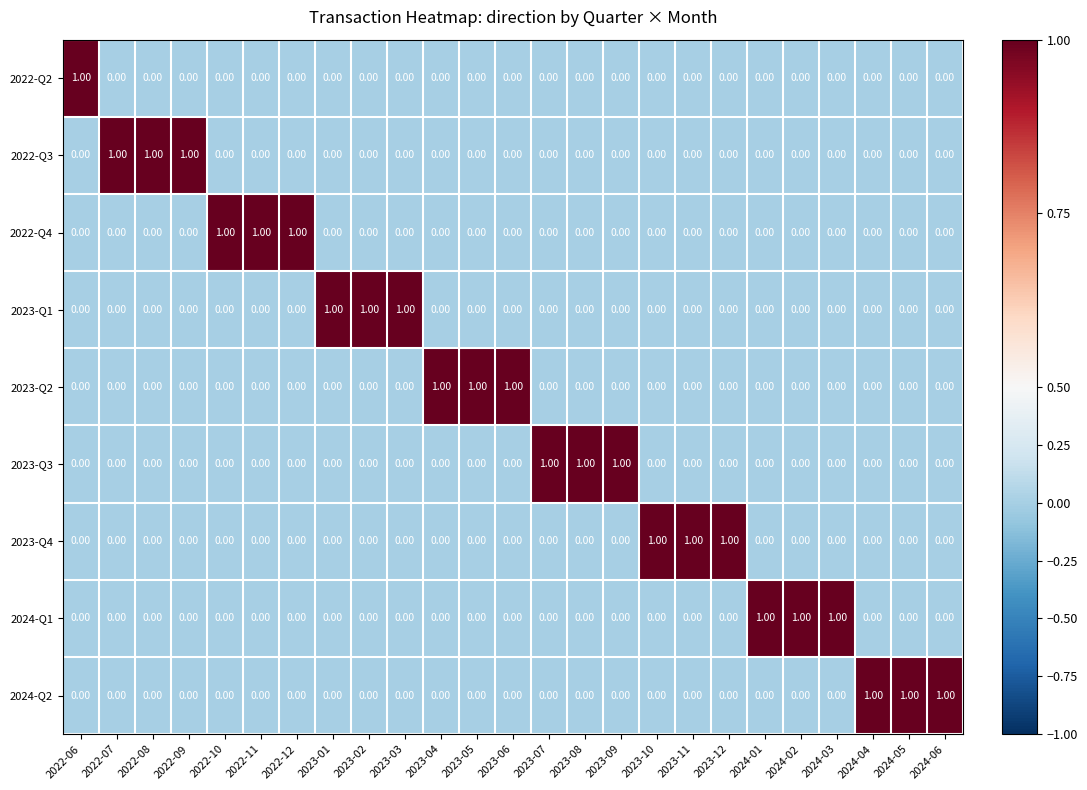

At how many categories does at least one series exceed 0?

25